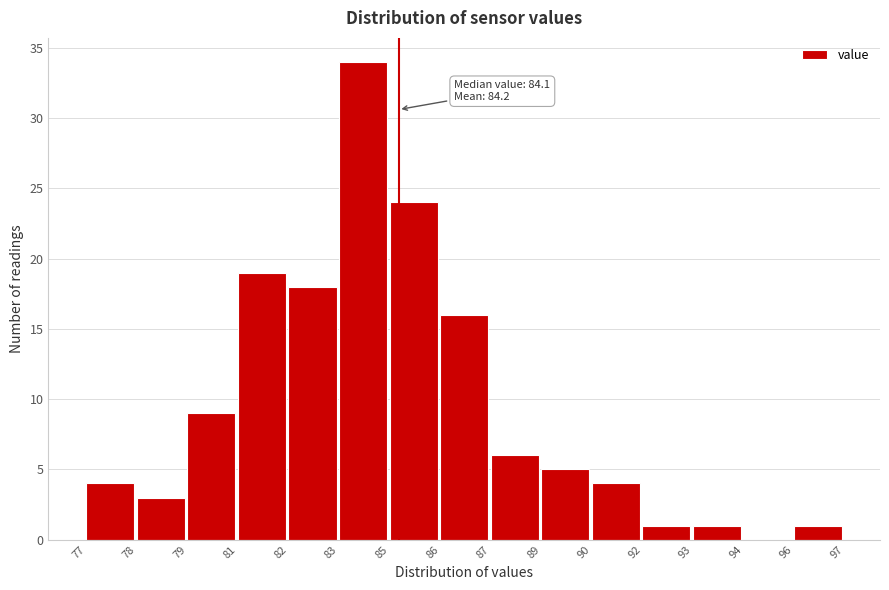

Reading left to right, extract all data points from this chart.

77=4	78=3	79=9	81=19	82=18	83=34	85=24	86=16	87=6	89=5	90=4	92=1	93=1	94=0	96=1